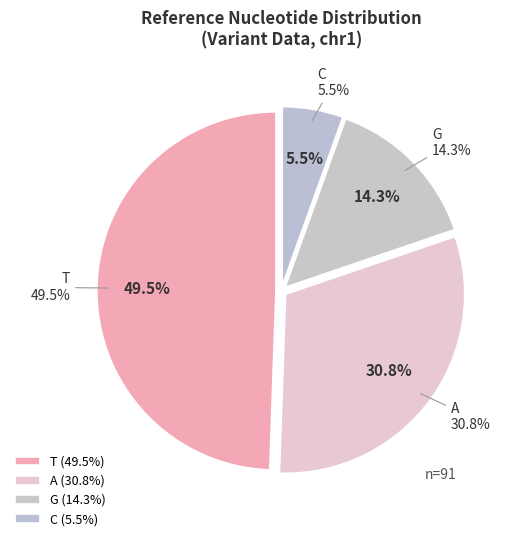

Is it true that A is 15% of the pie?

False